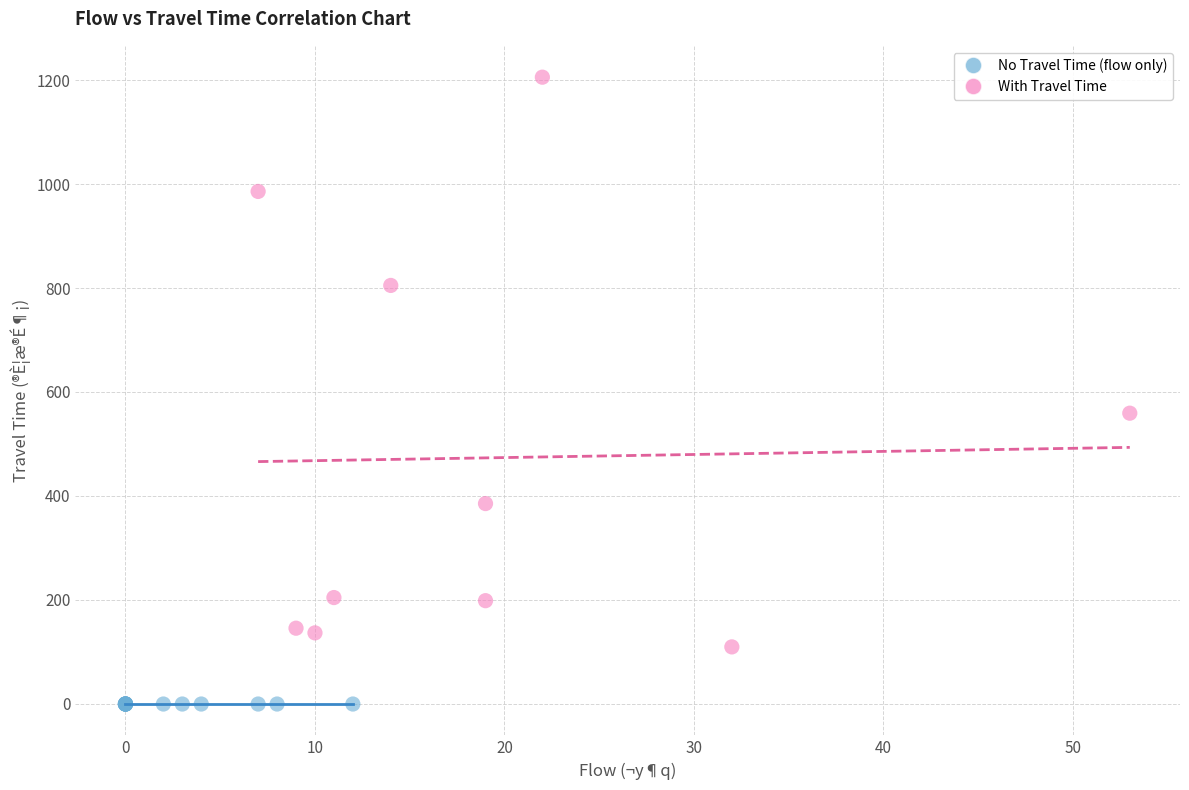

Which series contains the lowest Y value?

No Travel Time (flow only)